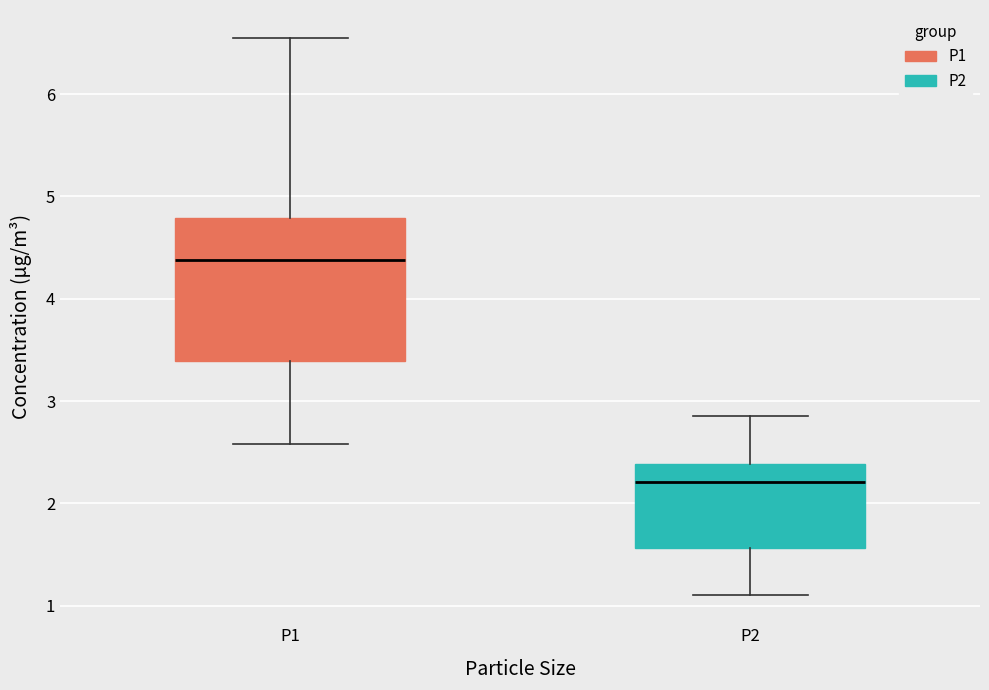

Where is the upper edge of the box for P1 on the y-axis? The values are not printed on the chart, so give them approximately, as read against the axis.

4.8